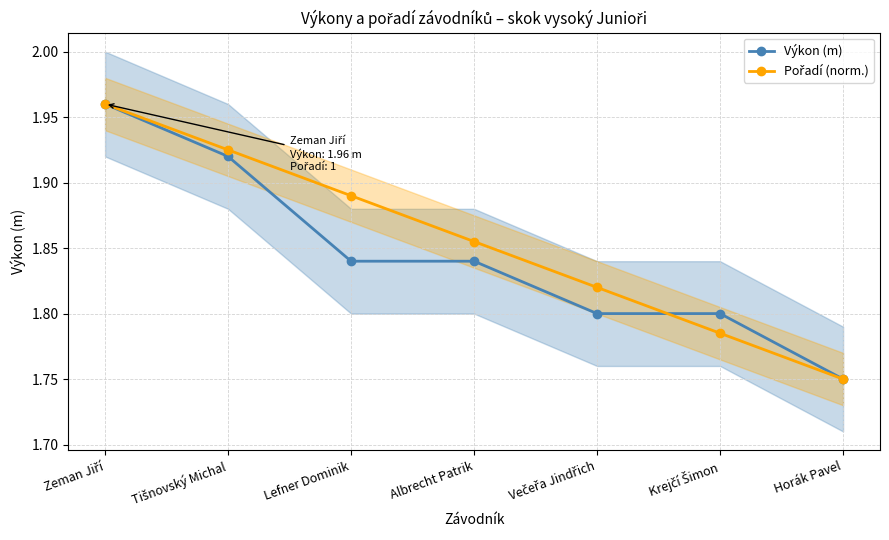

Reading right to left, extract all data points from this chart.

Výkon (m): Horák Pavel=1.8	Krejčí Šimon=1.8	Večeřa Jindřich=1.8	Albrecht Patrik=1.8	Lefner Dominik=1.8	Tišnovský Michal=1.9	Zeman Jiří=2.0
Pořadí (norm.): Horák Pavel=1.8	Krejčí Šimon=1.8	Večeřa Jindřich=1.8	Albrecht Patrik=1.9	Lefner Dominik=1.9	Tišnovský Michal=1.9	Zeman Jiří=2.0